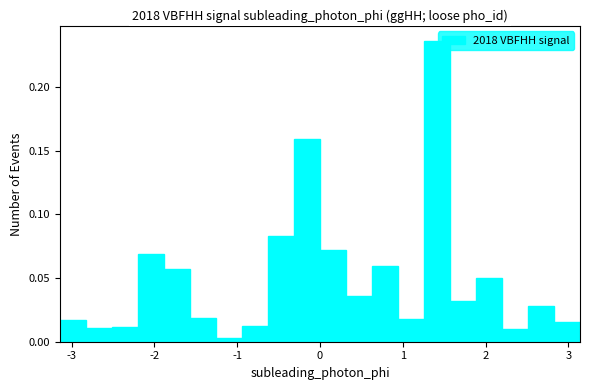

Around what value on the x-axis is the tallest bar? Give the approximate position of its centre, as read against the axis.

1.4